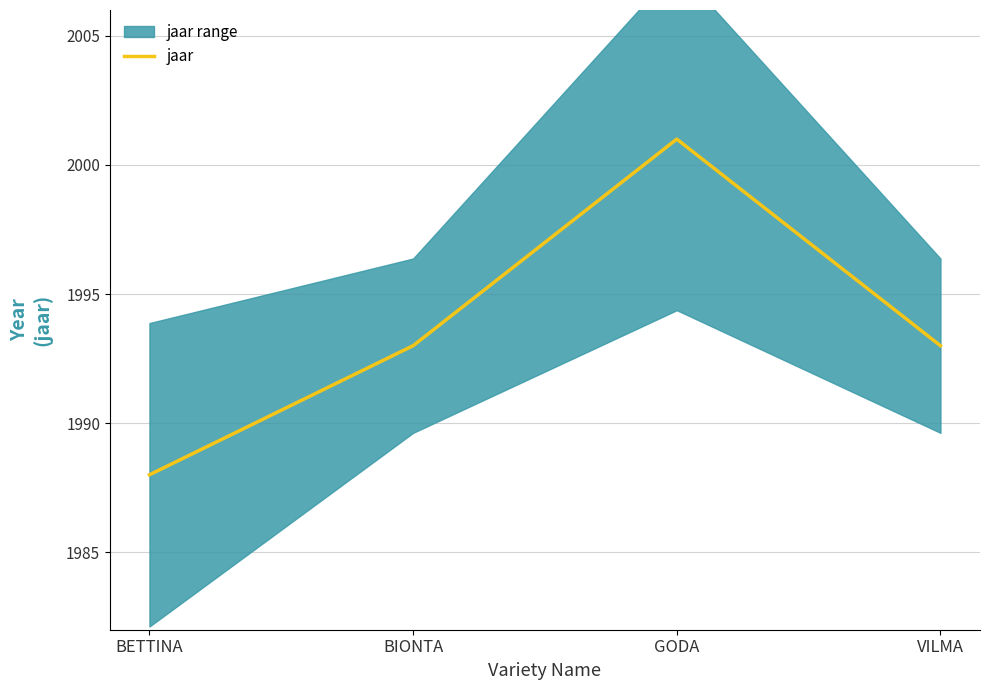

What is the label of the 4th point from the right?

BETTINA